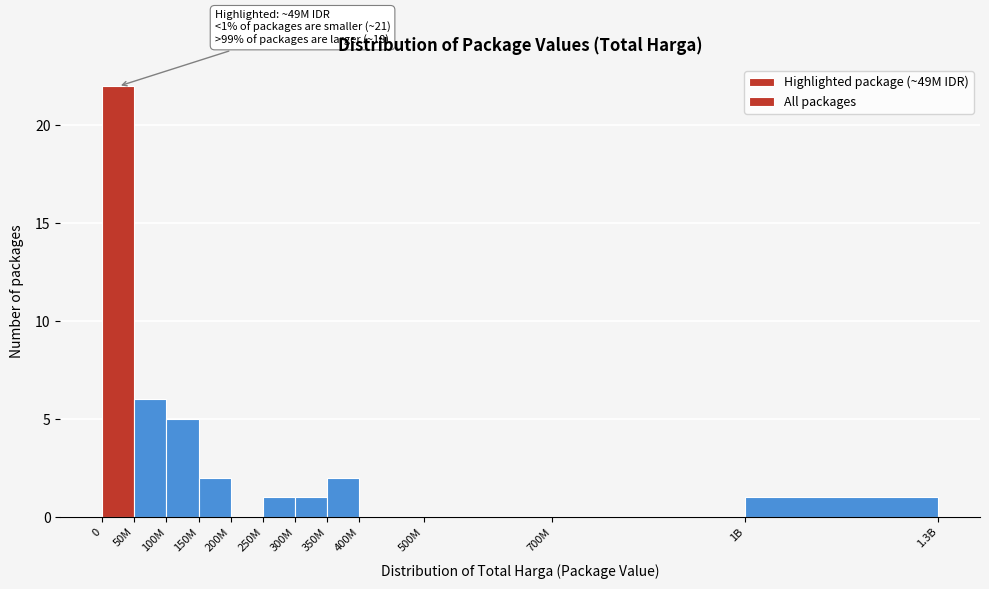

Reading left to right, list all the values displayed in this chart.

0=22	50M=6	100M=5	150M=2	200M=0	250M=1	300M=1	350M=2	400M=0	500M=0	700M=0	1B=1